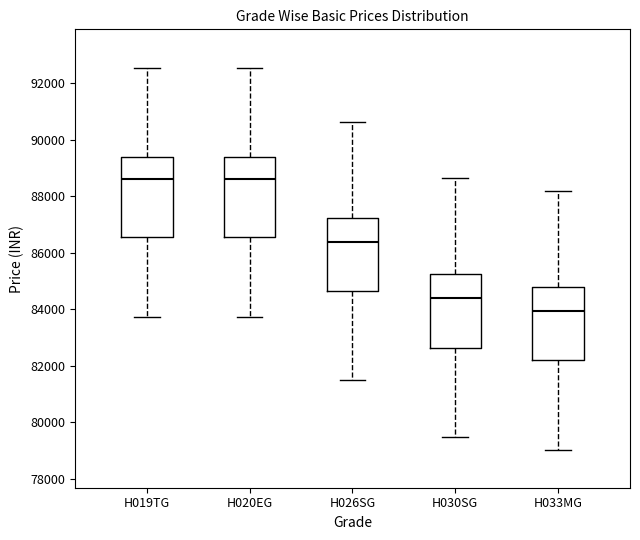

Reading left to right, read every box against the y-axis: the position of its median line, the range the box covers, and the ends of its whiskers. The values are not printed on the chart, so give them approximately, as read against the axis.

H019TG: median 88600, box 86600 to 89400, whiskers 83800 to 92600
H020EG: median 88600, box 86600 to 89400, whiskers 83800 to 92600
H026SG: median 86400, box 84600 to 87200, whiskers 81400 to 90600
H030SG: median 84400, box 82600 to 85200, whiskers 79400 to 88600
H033MG: median 84000, box 82200 to 84800, whiskers 79000 to 88200